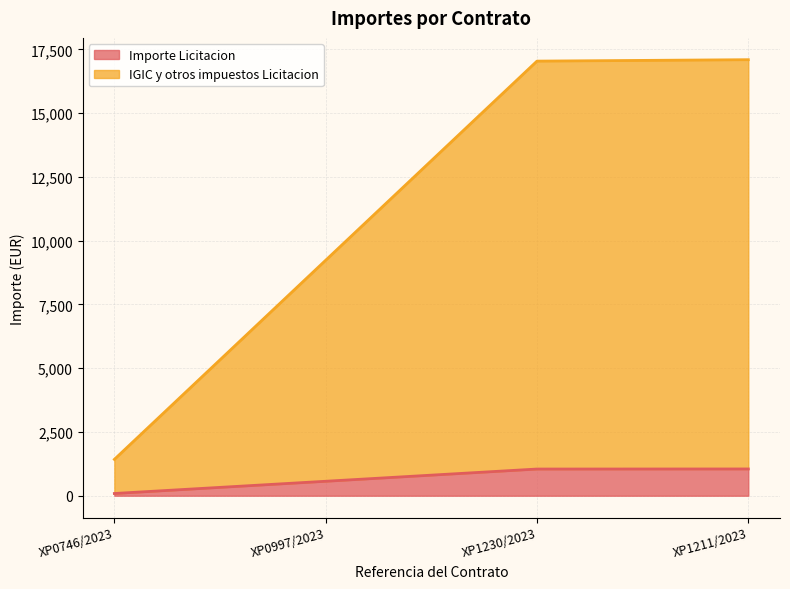

At which label does Importe Licitacion first exceed 1046?

XP1230/2023